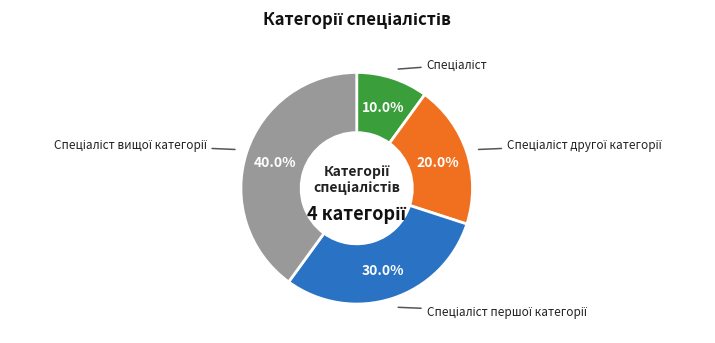

Does any single category account for the majority?

No